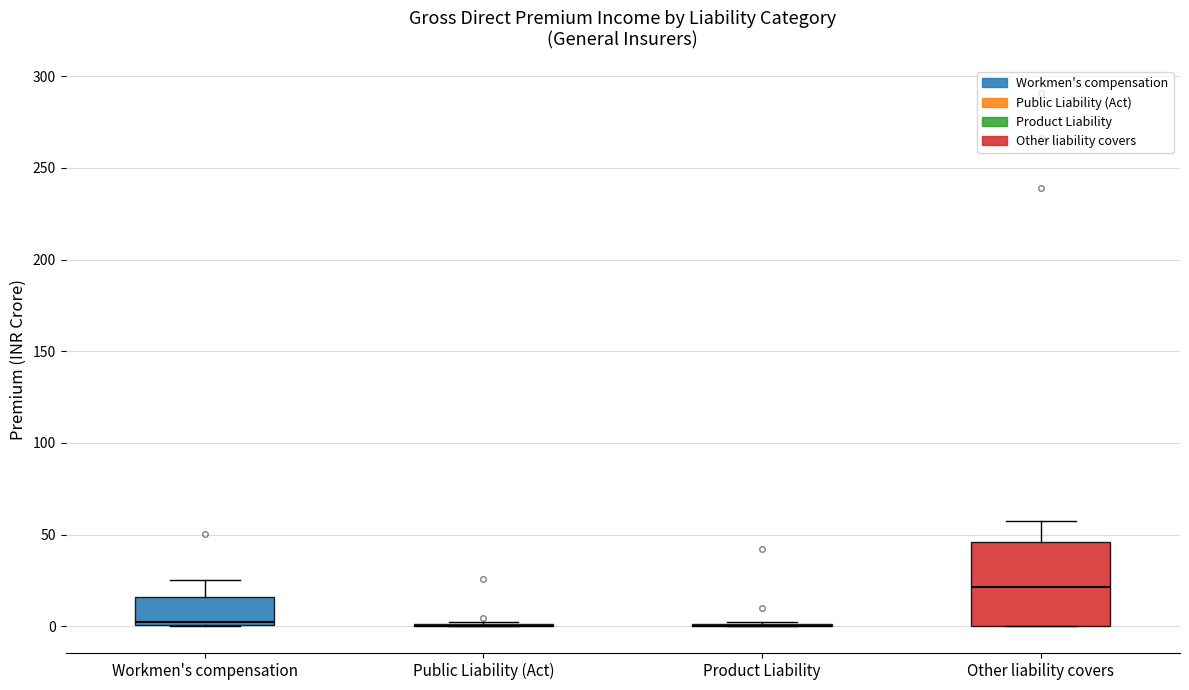

Reading left to right, transcribe this box plot: for each box, give where its median line is, the range the box spans, and where its two whiskers end, as read against the y-axis. The values are not printed on the chart, so give them approximately, as read against the axis.

Workmen's compensation: median 0 (just above the box's lower edge), box 0 to 15, whiskers 0 to 25
Public Liability (Act): box collapsed to a line at 0, whiskers 0 to 5
Product Liability: box collapsed to a line at 0, whiskers 0 to 5
Other liability covers: median 20, box 0 to 45, whiskers 0 to 60